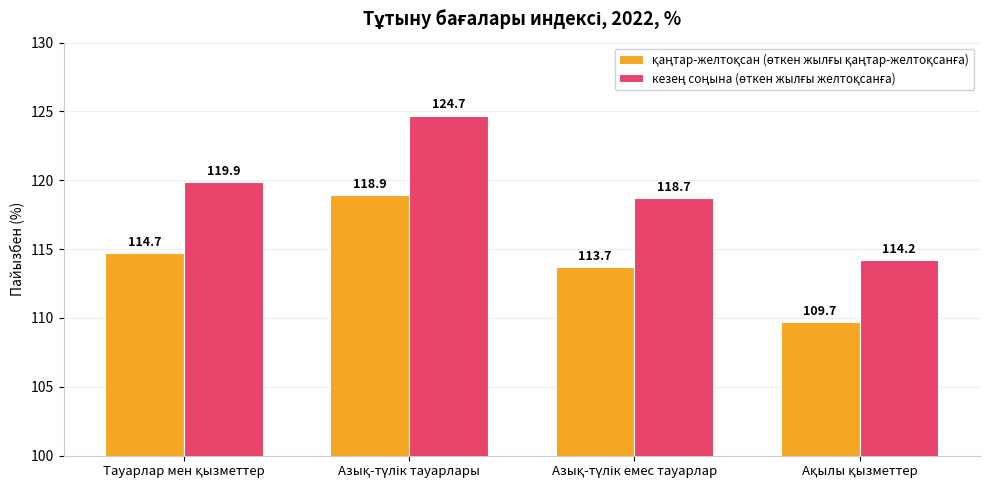

What is the smallest value displayed?

109.7